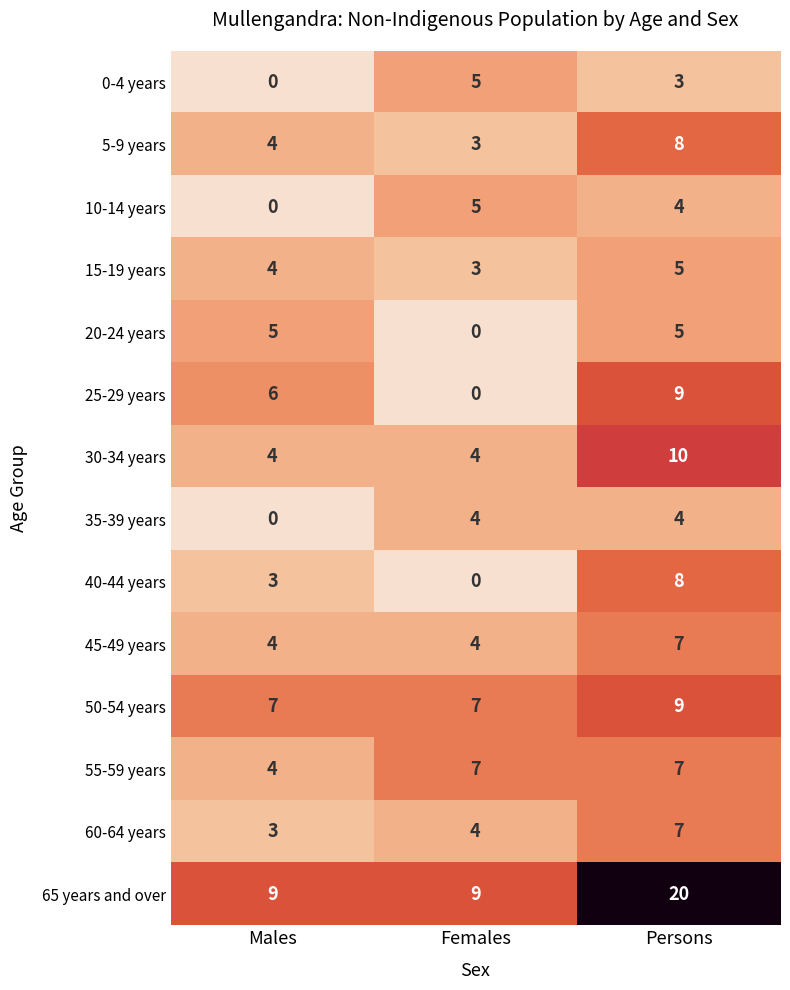

Which series has the largest range (max minus min)?

65 years and over